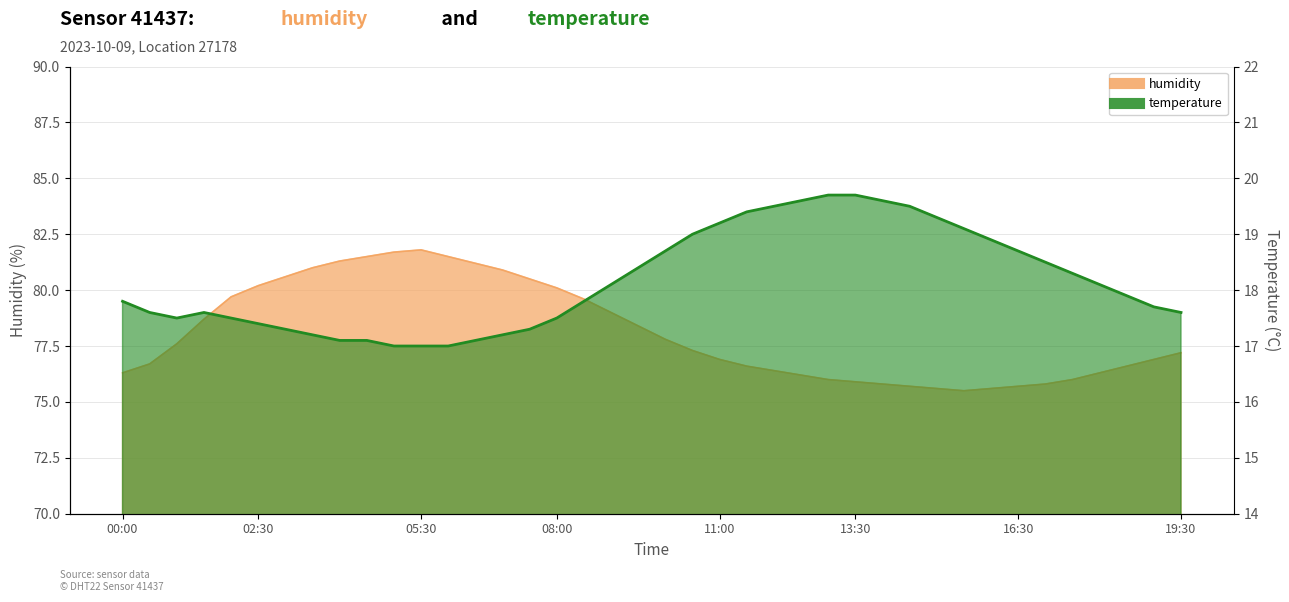

In temperature, how many points are lower than both neighbors (excluding endpoints)?

1